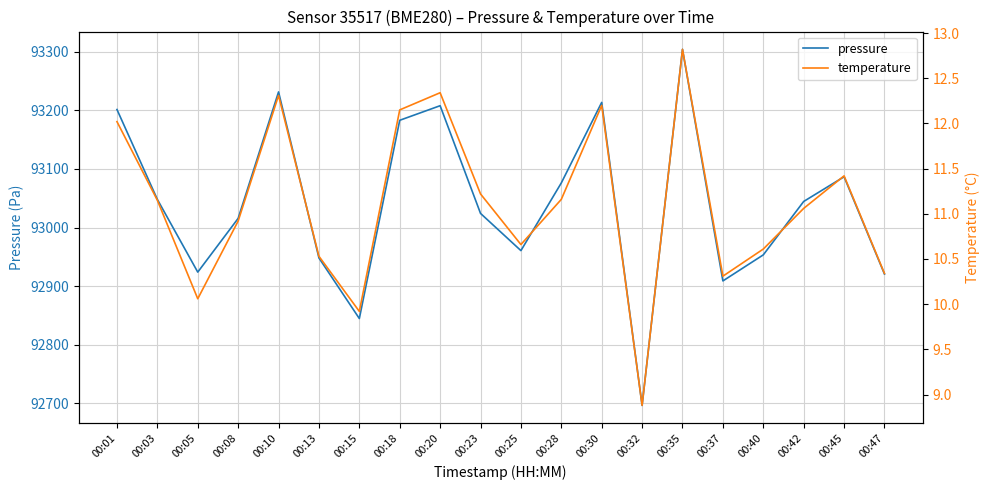

At which category does temperature reach its first local valley?

00:05